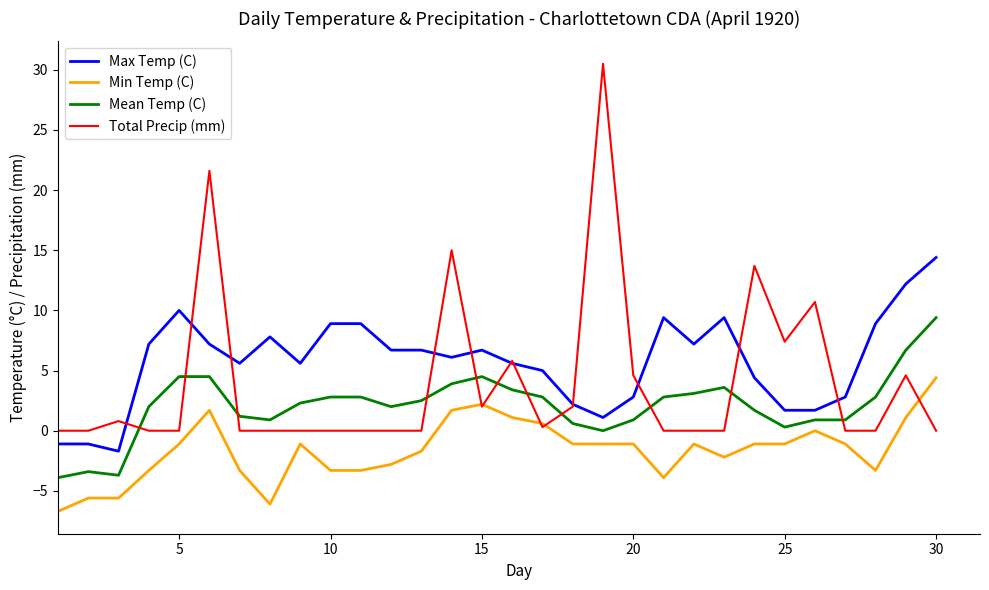

What is the highest value of the Total Precip (mm) series?

30.5